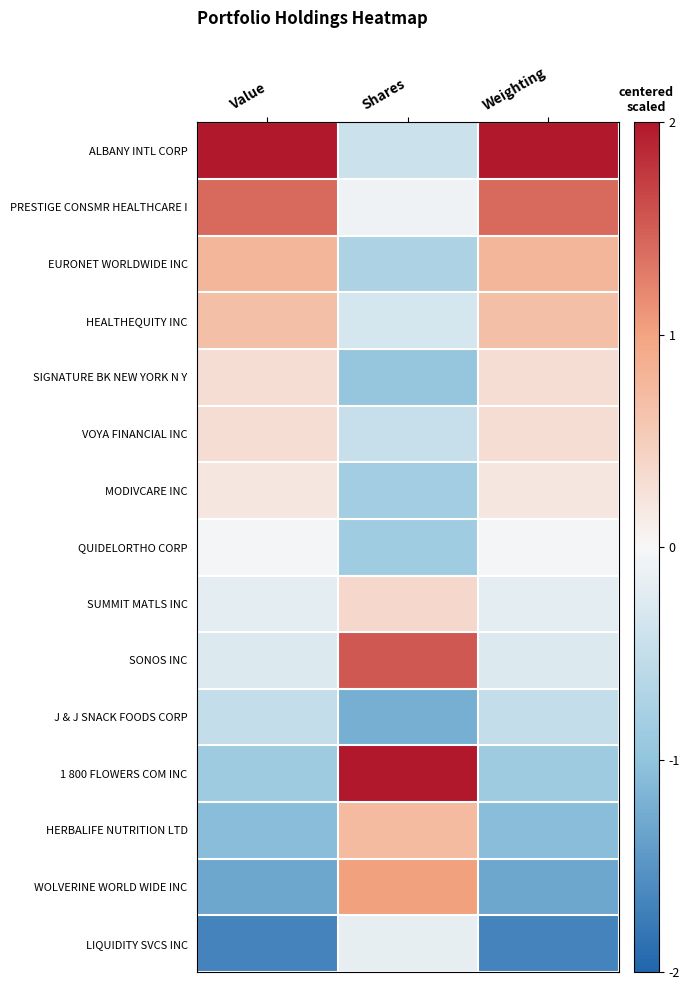

What is the total value across all series at Shares?

-0.5